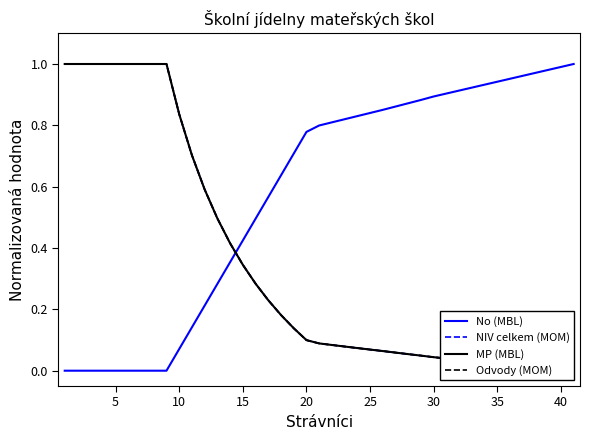

Between 20 and 10, which series saw the biggest shift?

No (MBL)